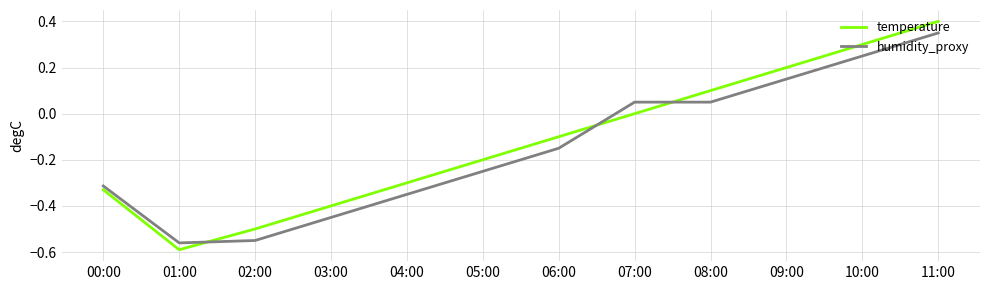

At which category is the sum across all series the highest?

11:00